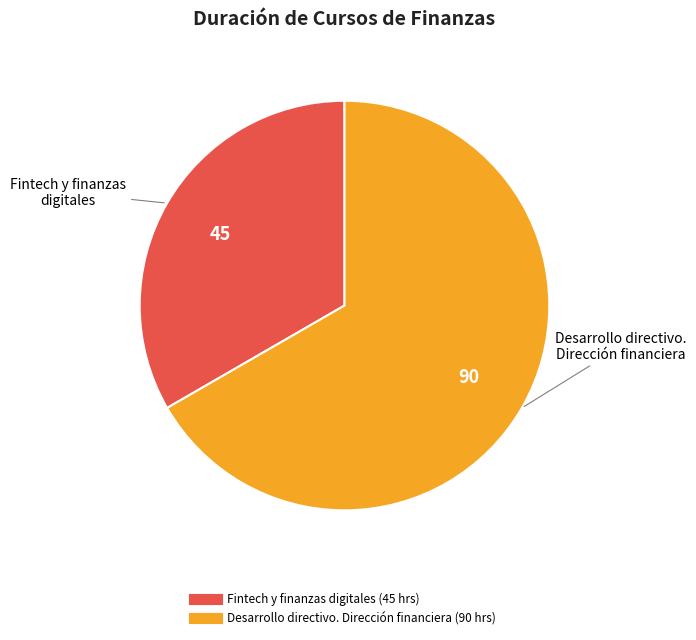

Which category has the biggest portion of the pie?

Desarrollo directivo. Dirección financiera